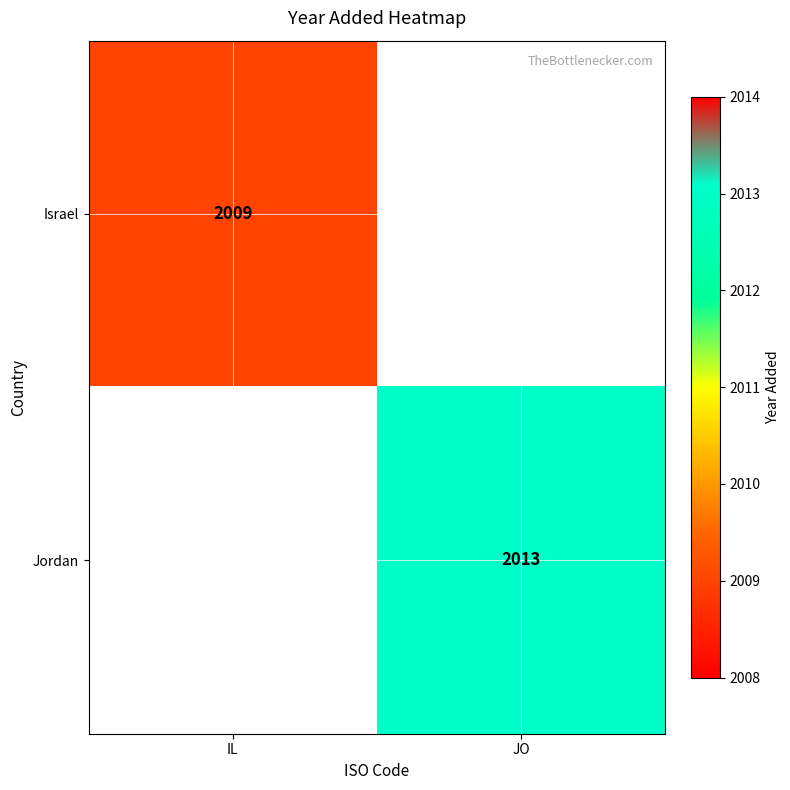

The Jordan series shows 2013 at JO. True or false?

True